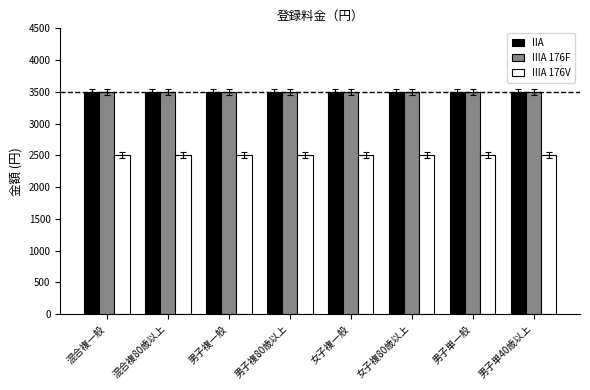

What is the maximum value for IIIA 176V?

2500